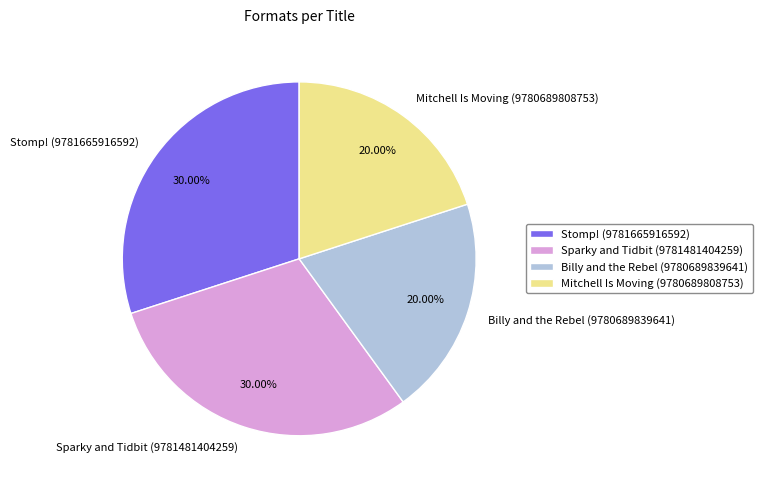

The Stomp! (9781665916592) slice represents 30% of the pie. True or false?

True